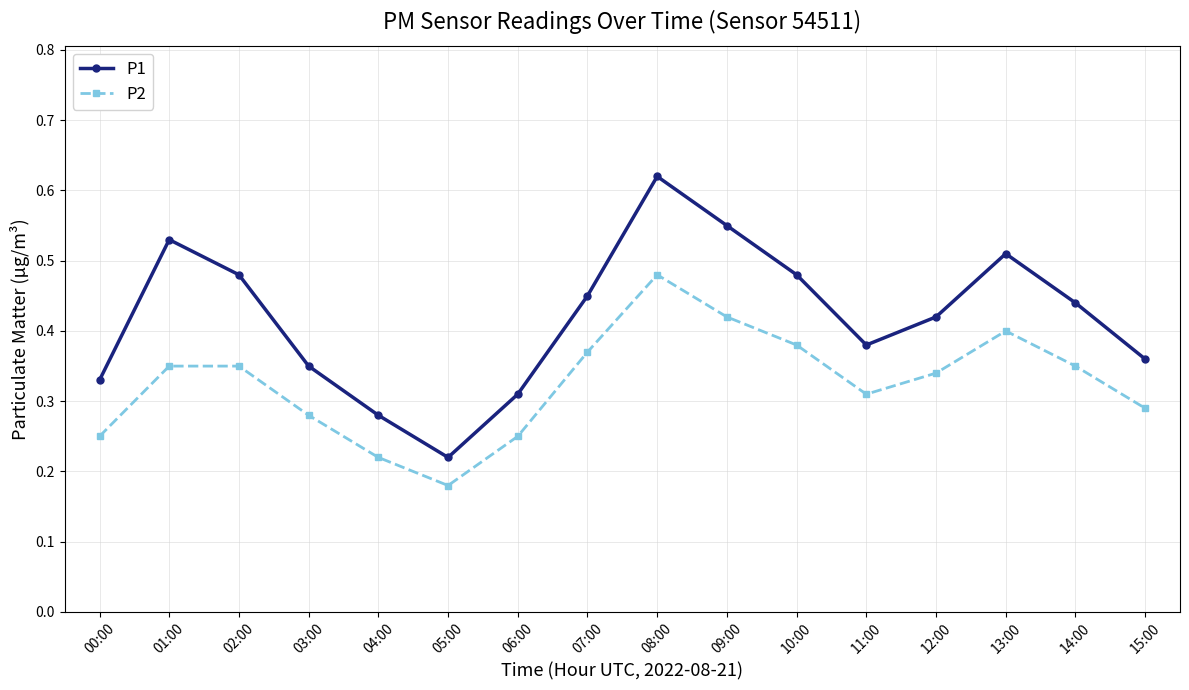

True or false: P1 and P2 intersect in this chart.

False